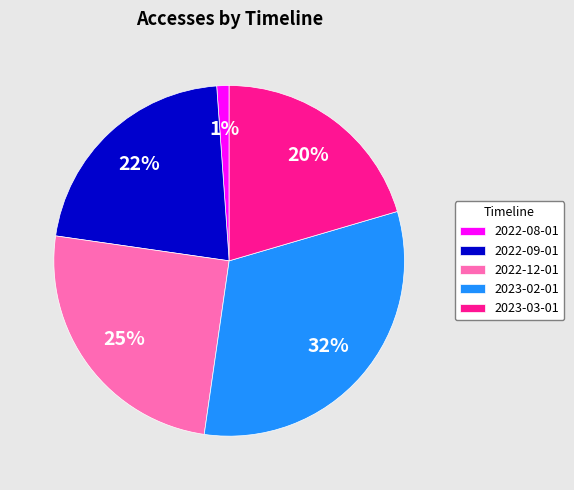

True or false: 2022-09-01 accounts for 22% of the total.

True